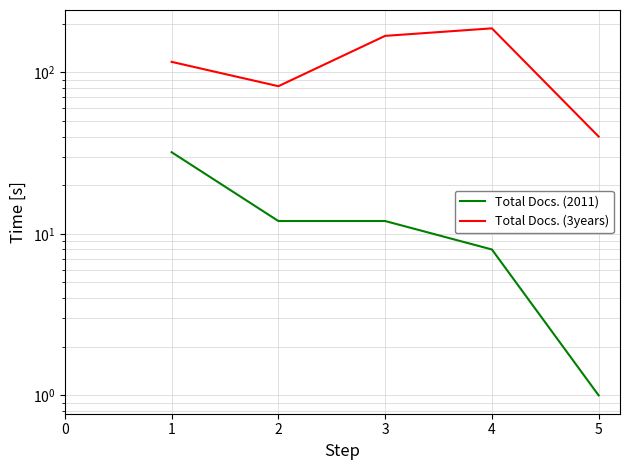

What is the value of the Total Docs. (3years) point at the 2nd from the left?

82